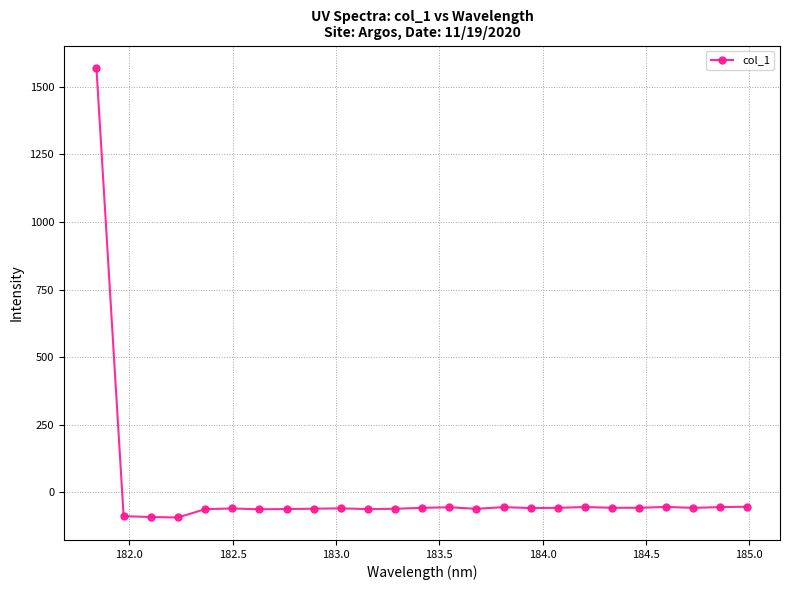

Does the chart display data point markers on the line(s)?

Yes